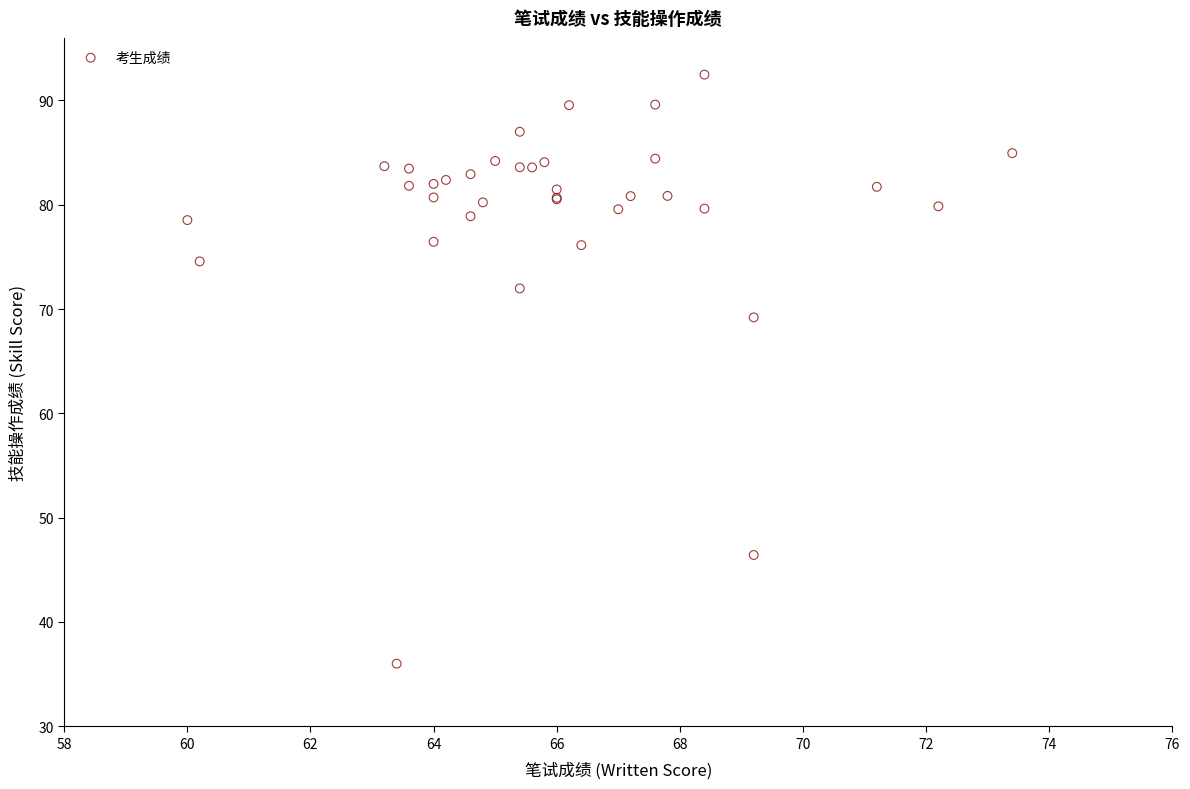

What Y value in the scatter plot is closest to 64?

69.2